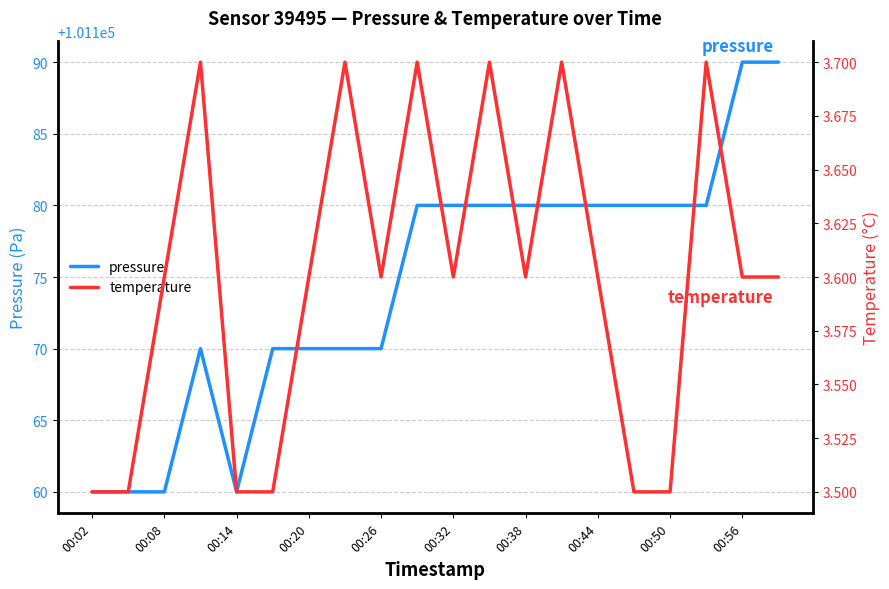

What is the maximum value for pressure?

101190